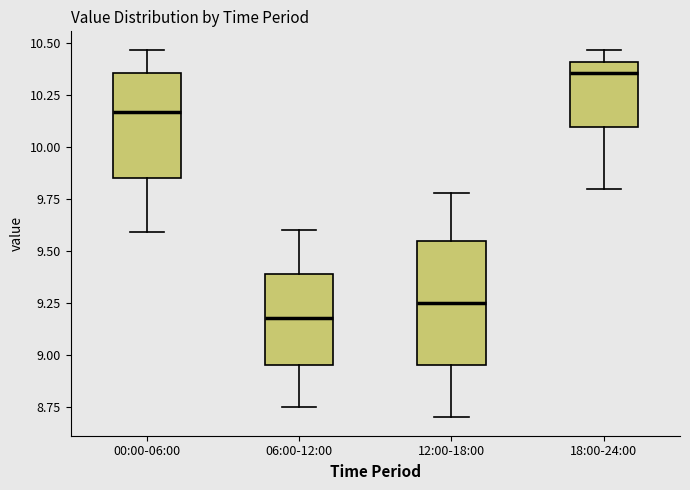

Reading left to right, transcribe this box plot: for each box, give where its median line is, the range the box spans, and where its two whiskers end, as read against the y-axis. The values are not printed on the chart, so give them approximately, as read against the axis.

00:00-06:00: median 10.15, box 9.85 to 10.35, whiskers 9.60 to 10.45
06:00-12:00: median 9.20, box 8.95 to 9.40, whiskers 8.75 to 9.60
12:00-18:00: median 9.25, box 8.95 to 9.55, whiskers 8.70 to 9.80
18:00-24:00: median 10.35, box 10.10 to 10.40, whiskers 9.80 to 10.45